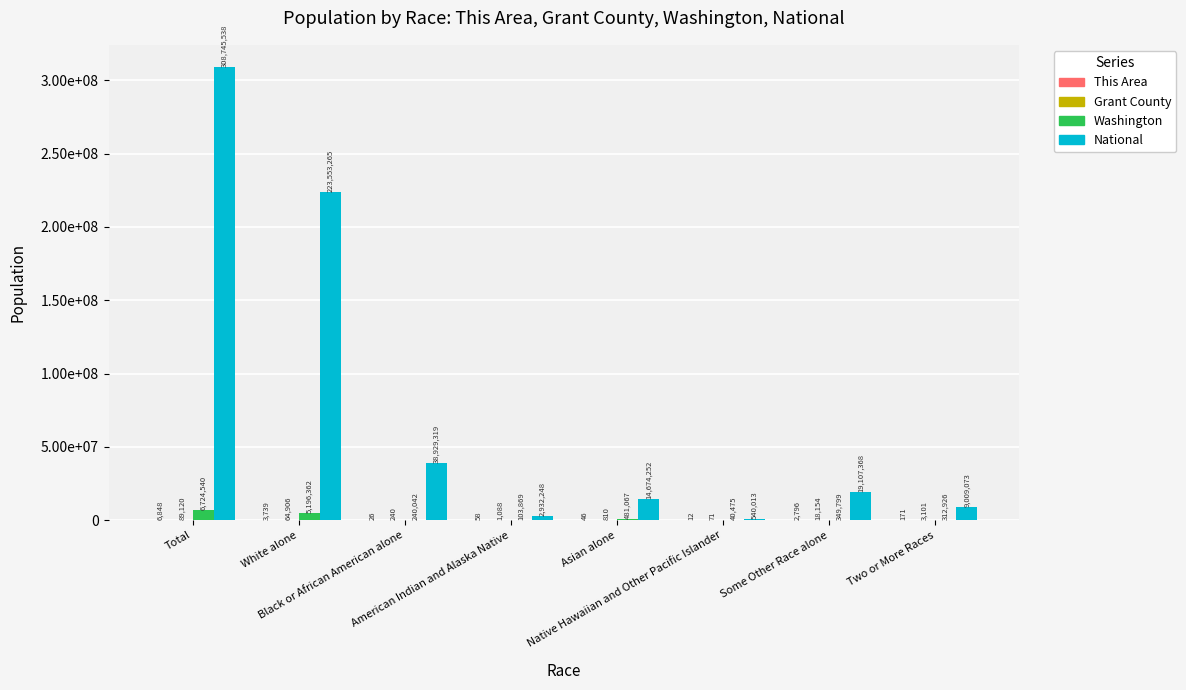

Where is Washington nearest to the value 3382507?

White alone